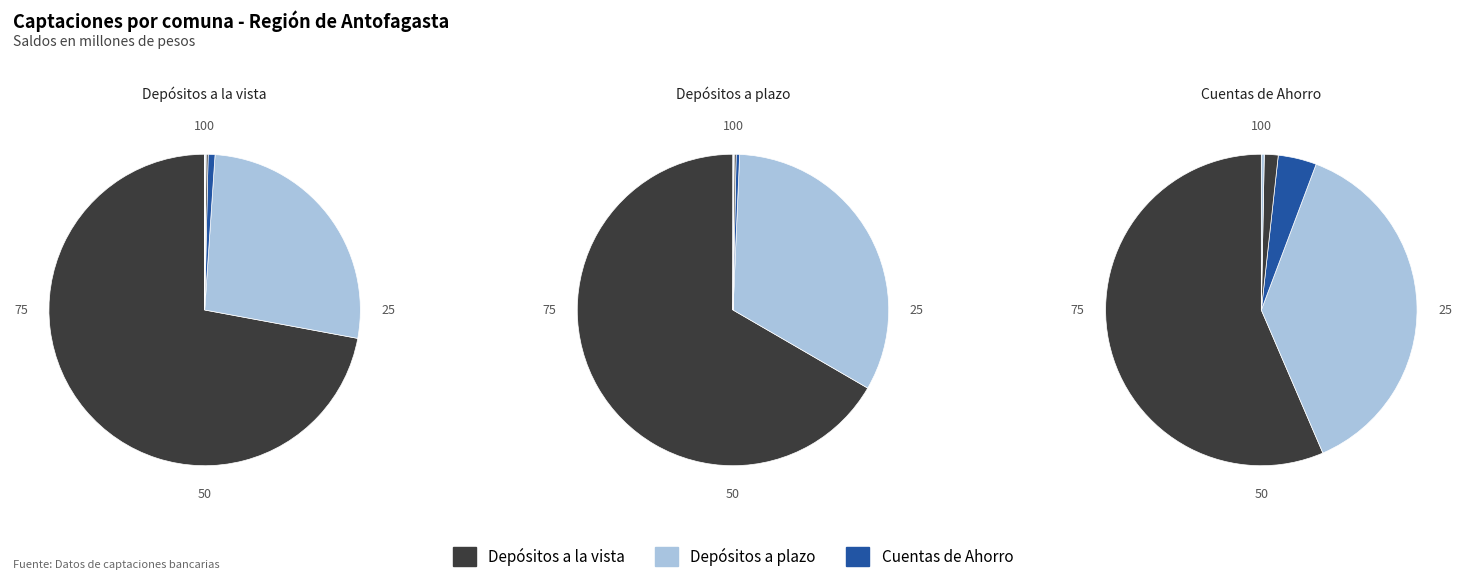

Count the number of slices in the pie.

6